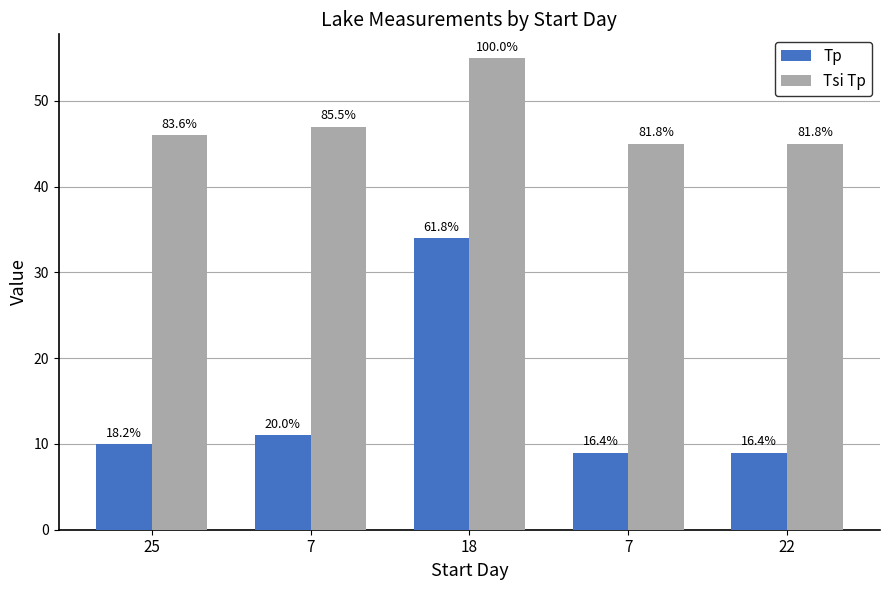

How many bars are there in total?

10